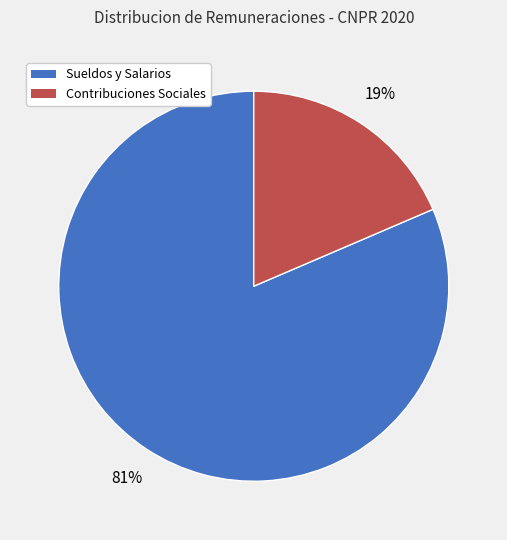

To the nearest percent, what is the average slice percentage?

50%